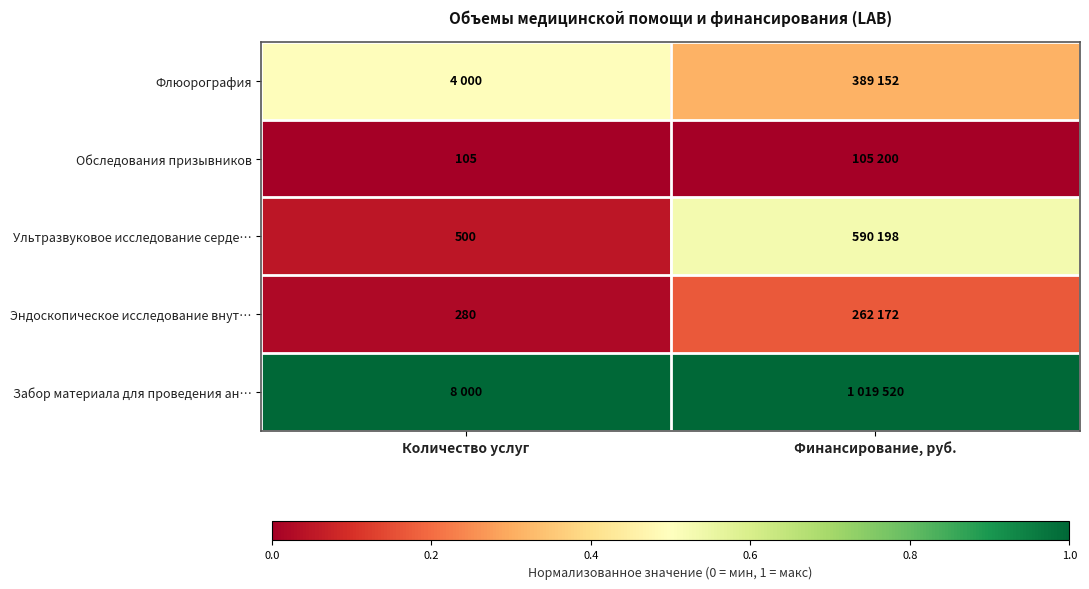

Rank the series at Финансирование, руб. from highest to lowest value.

Забор материала для проведения ан…, Ультразвуковое исследование серде…, Флюорография, Эндоскопическое исследование внут…, Обследования призывников